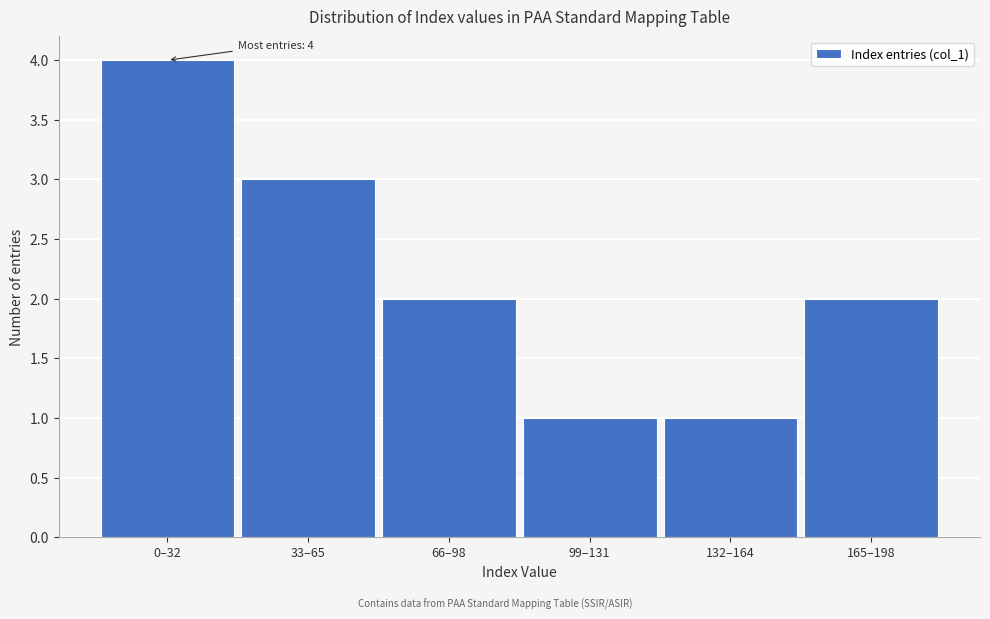

Reading left to right, list all the values displayed in this chart.

4	3	2	1	1	2